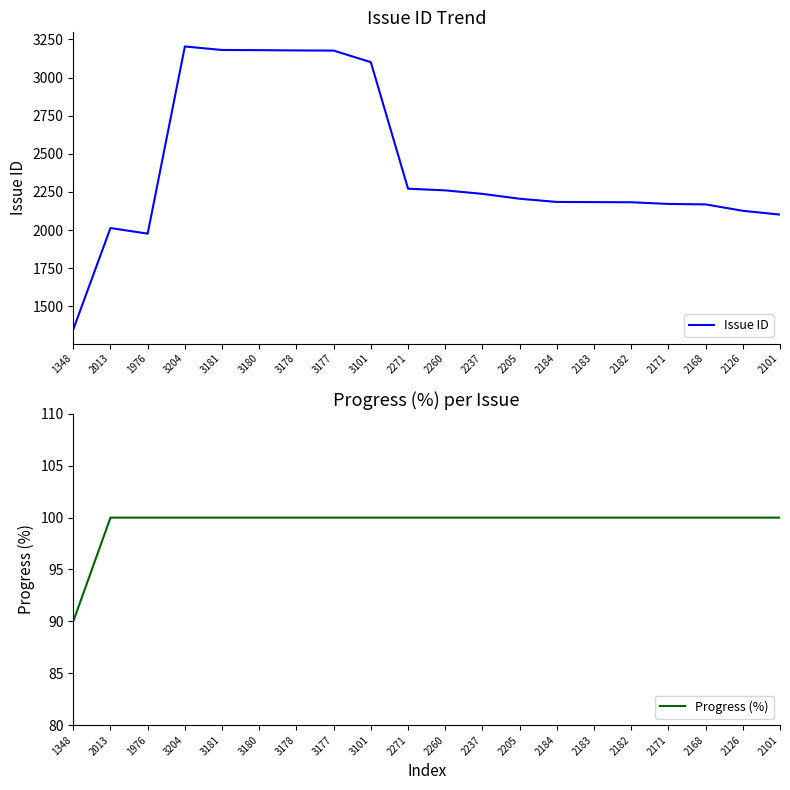

Which has a higher value, 2184 or 2168?

2184